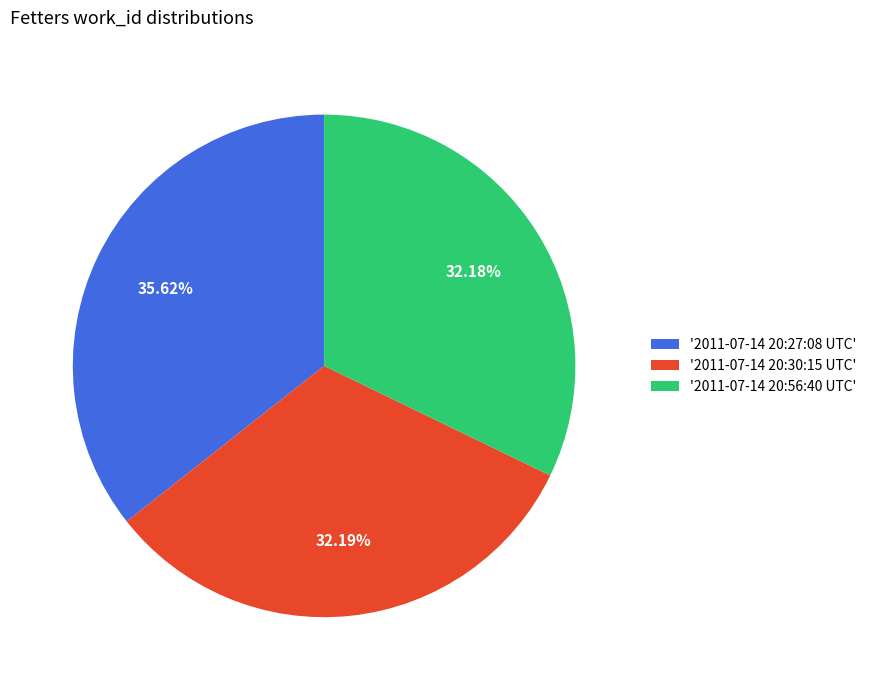

Is there any slice that represents more than half of the pie?

No